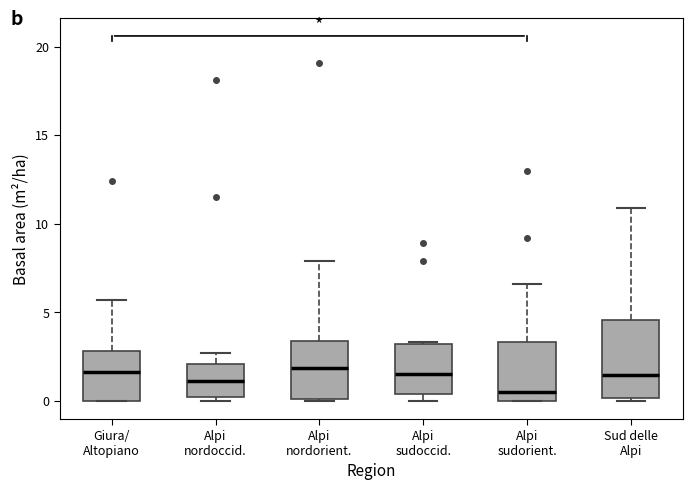

Where does the median line of the box for Alpi nordoccid. sit on the y-axis? The values are not printed on the chart, so give them approximately, as read against the axis.

1.0